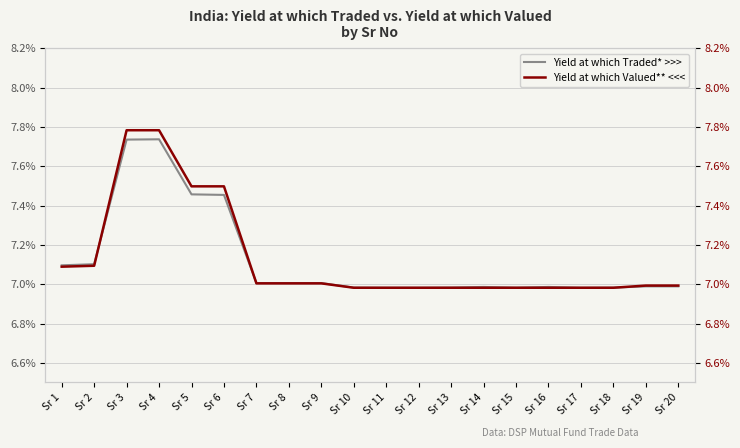

What are all the series names shown in the legend?

Yield at which Traded* >>>, Yield at which Valued** <<<